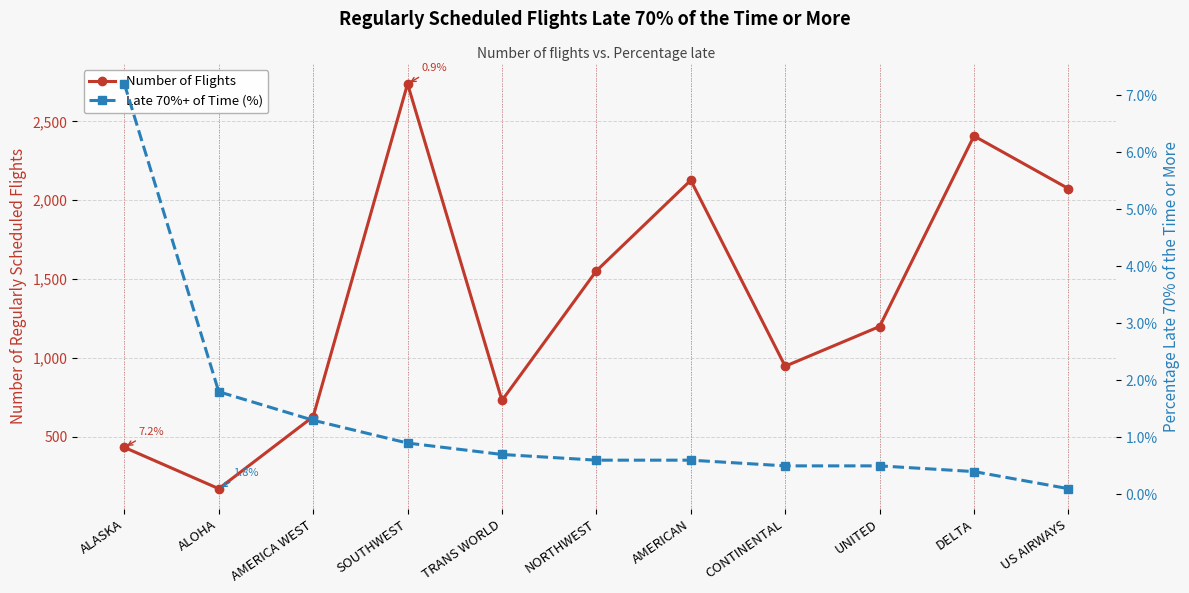

What is the maximum value shown in the chart?

2738.0